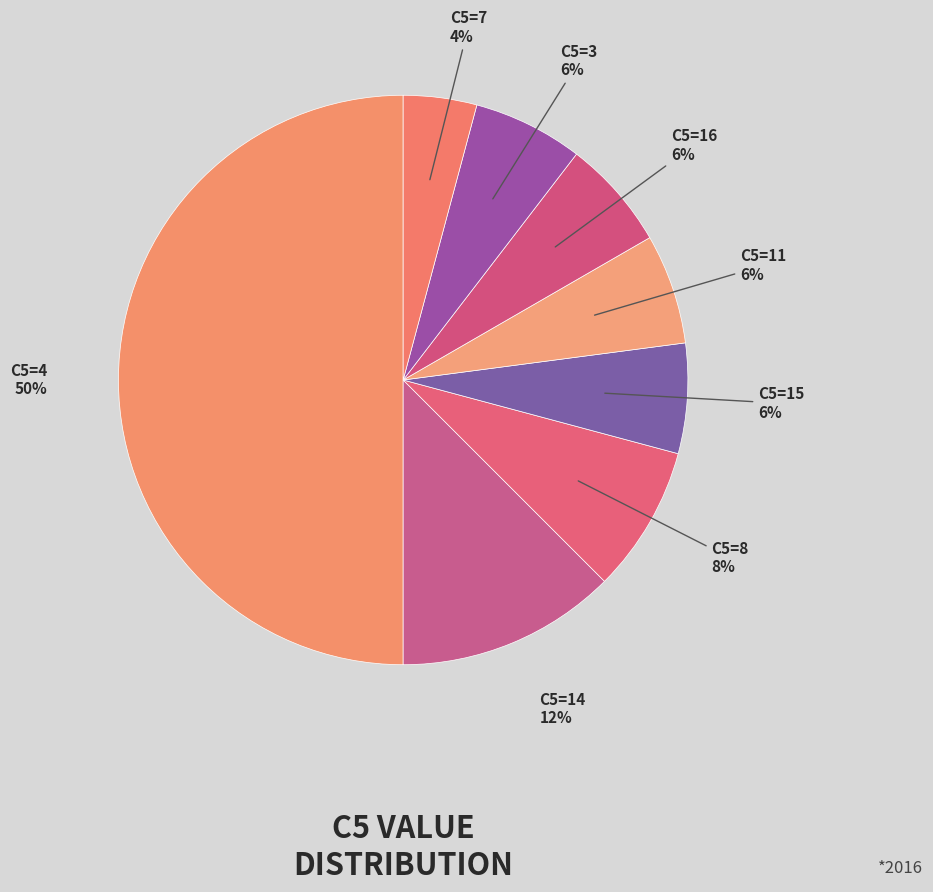

Do C5=15 and C5=14 together represent more than half of the pie?

No